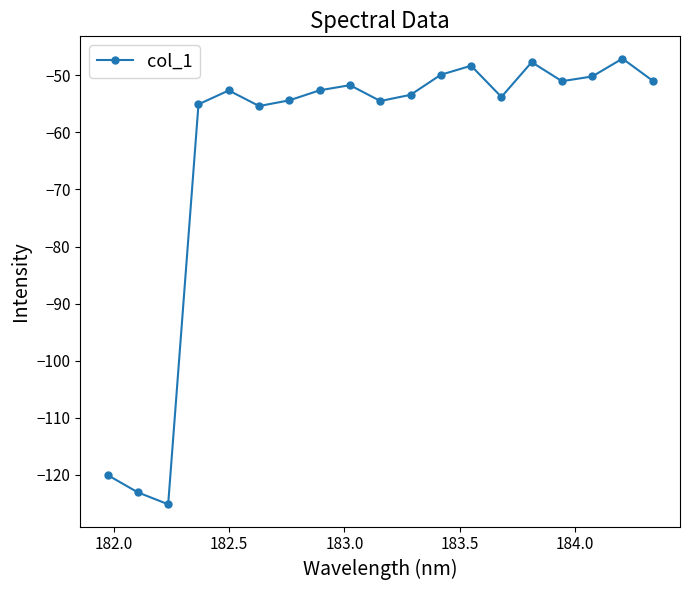

What is the difference between the maximum and minimum values?

78.1